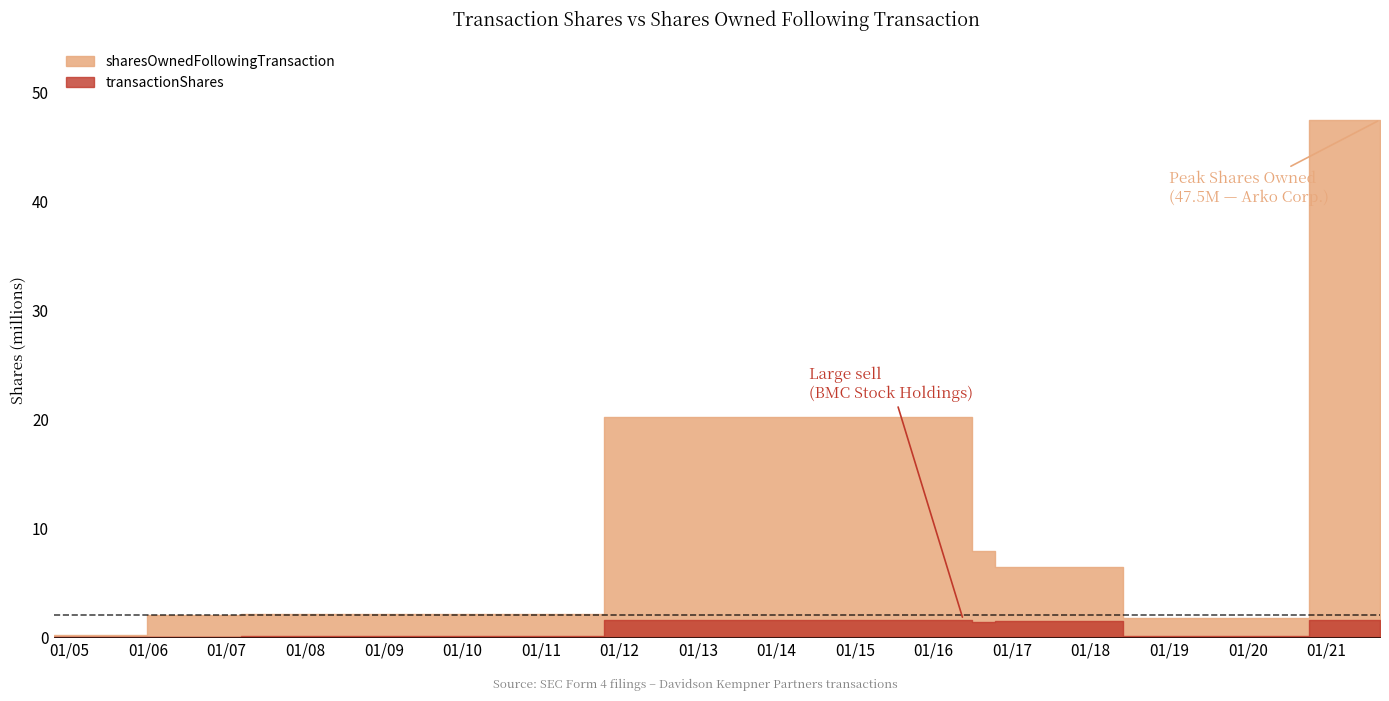

The value of transactionShares at 2007-02-22 is 0.0. True or false?

True